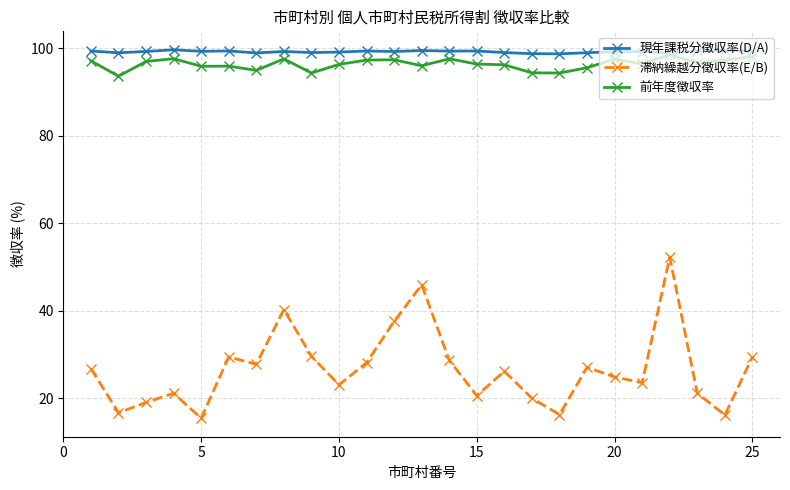

At how many categories does at least one series exceed 96?

25